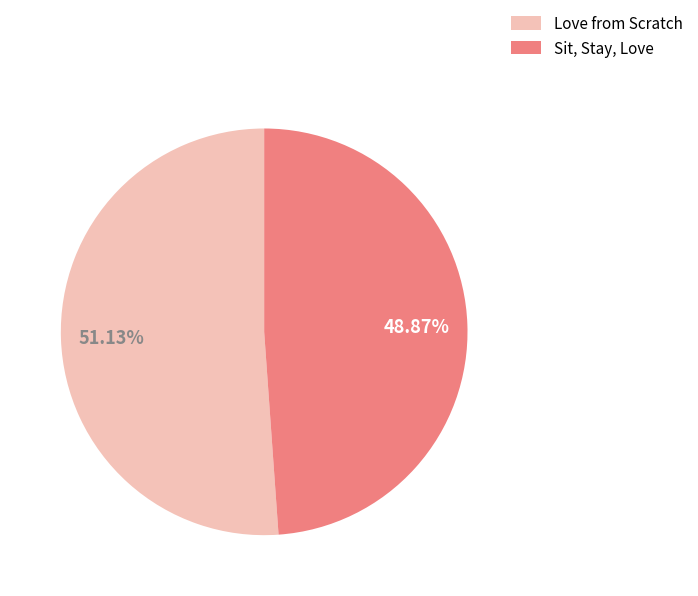

Is the sum of Sit, Stay, Love and Love from Scratch greater than half?

Yes